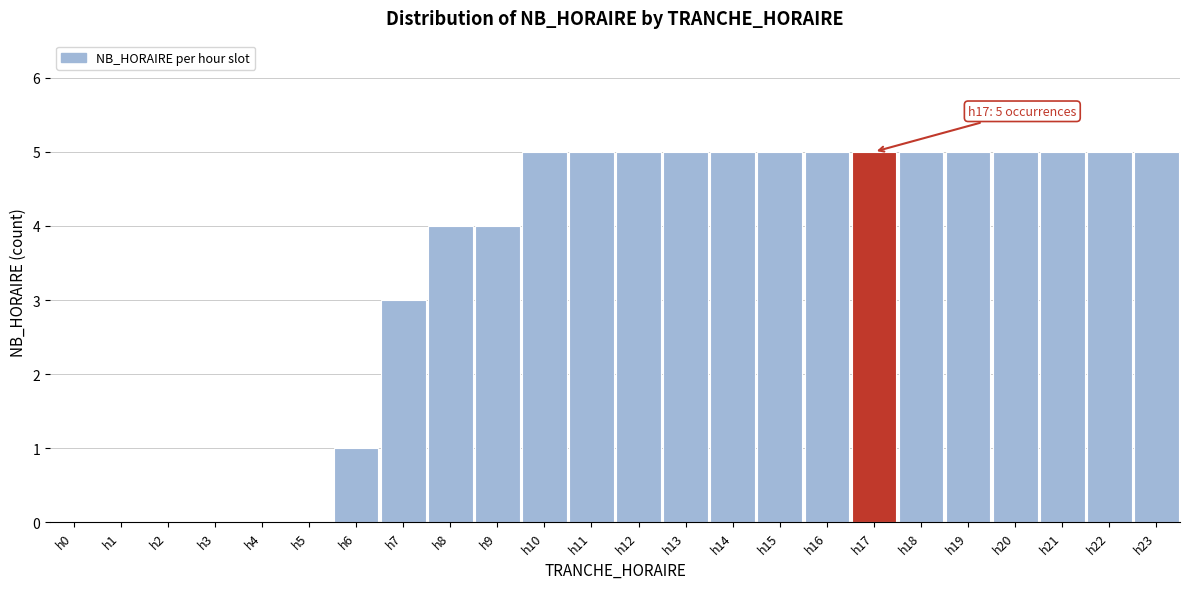

Reading left to right, transcribe all the data shown in this chart.

h0=0	h1=0	h2=0	h3=0	h4=0	h5=0	h6=1	h7=3	h8=4	h9=4	h10=5	h11=5	h12=5	h13=5	h14=5	h15=5	h16=5	h17=5	h18=5	h19=5	h20=5	h21=5	h22=5	h23=5